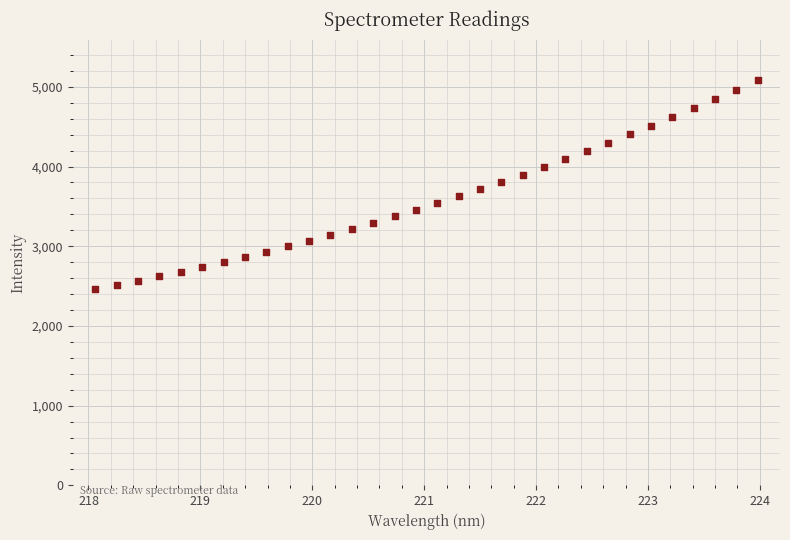

What is the range of X values (max minus min)?

5.9